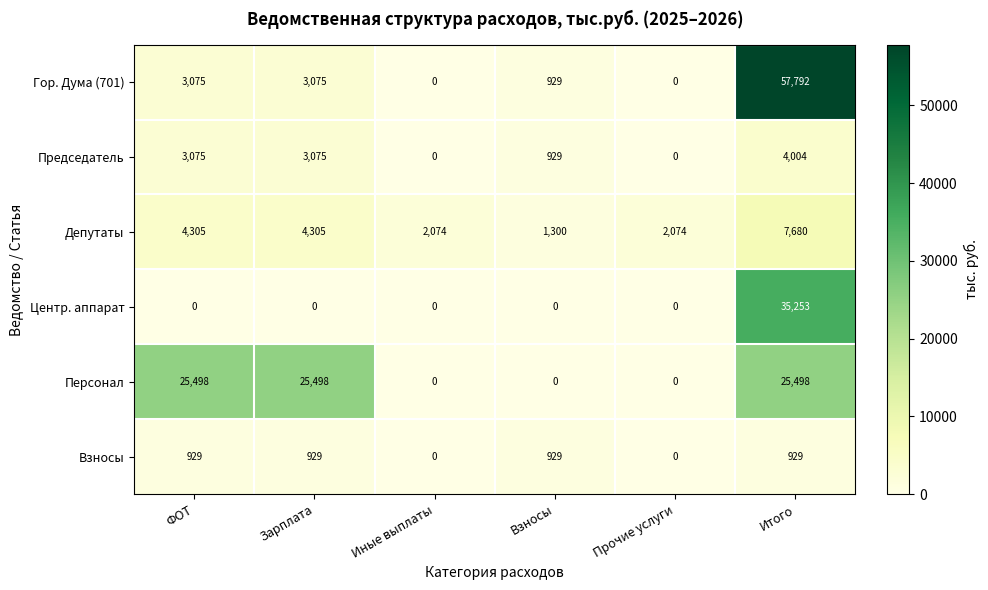

How many distinct data groups are displayed?

6